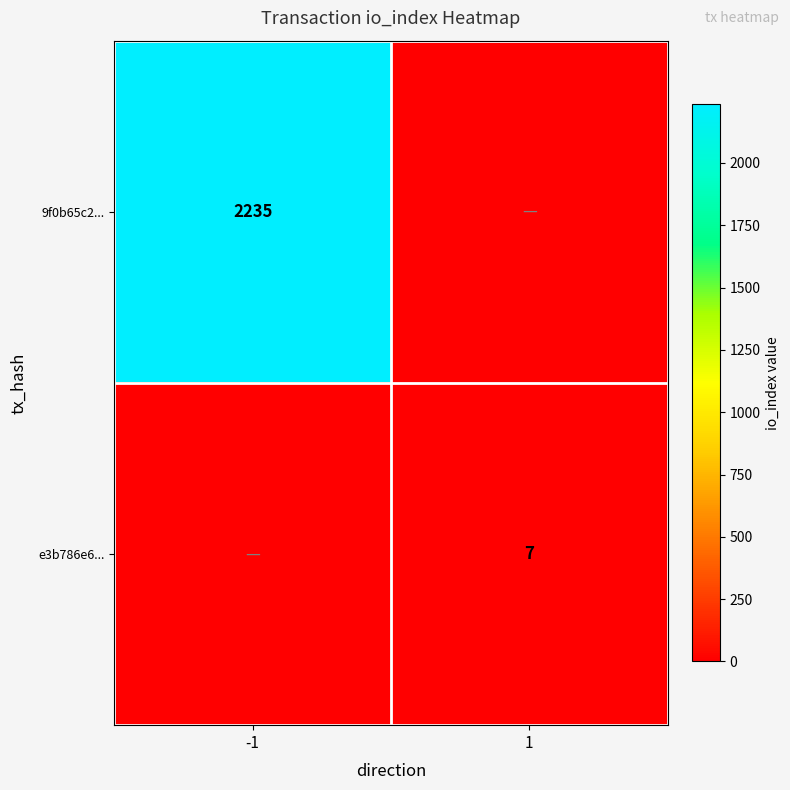

The 9f0b65c2... series shows 2235 at -1. True or false?

True